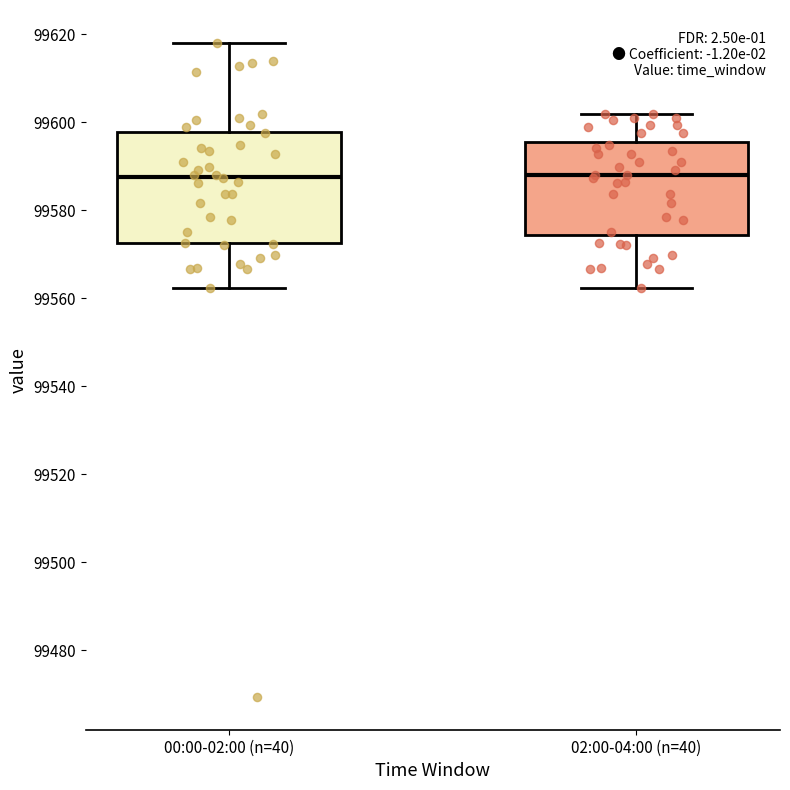

Which box is the tallest, from its lower edge to its upper edge?

00:00-02:00 (n=40)